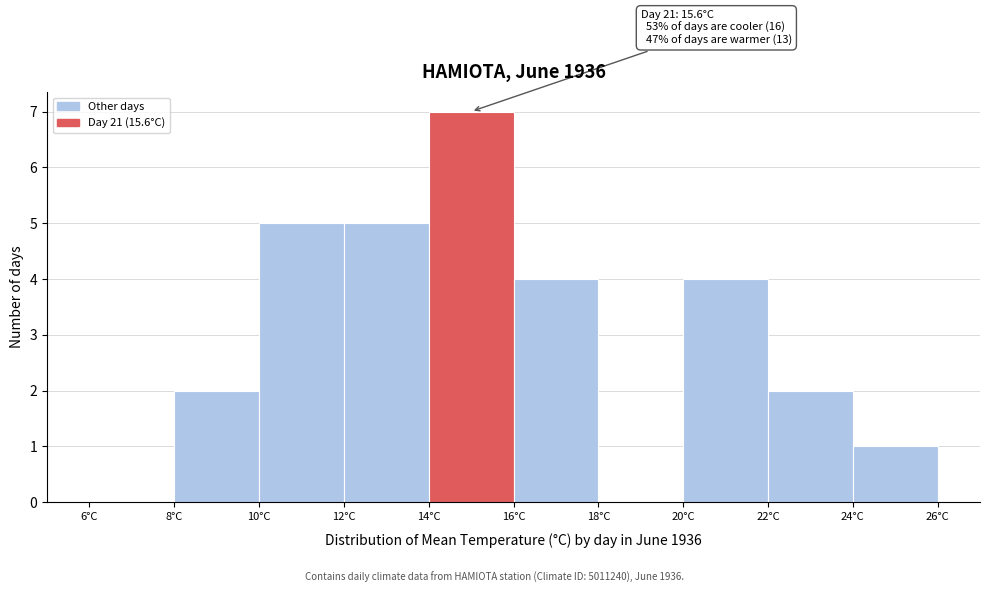

Over which range of the x-axis is the bar tallest?

14 to 16